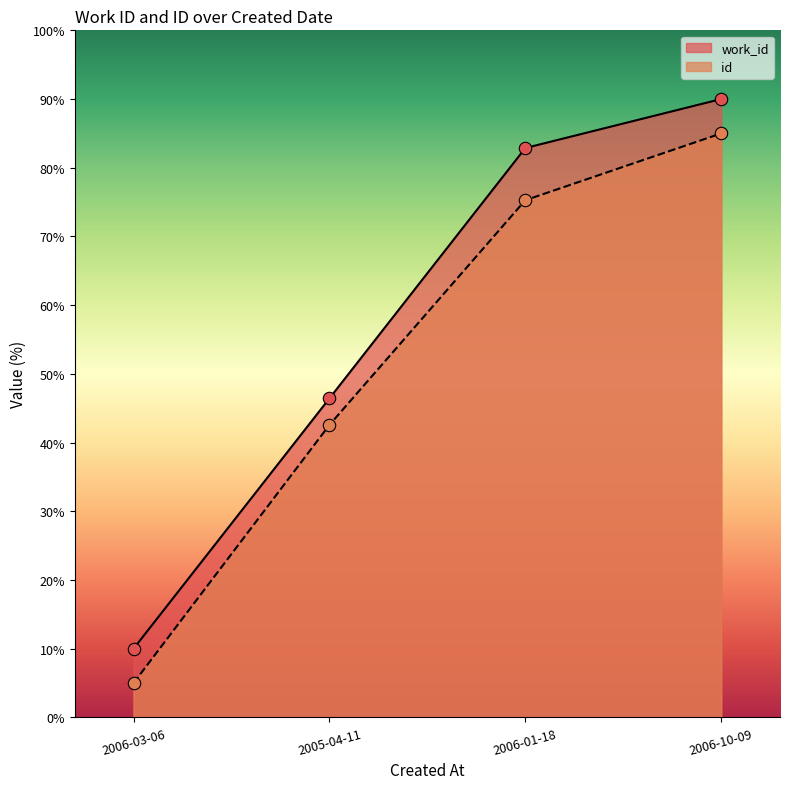

Which series has the widest spread of Y values?

work_id